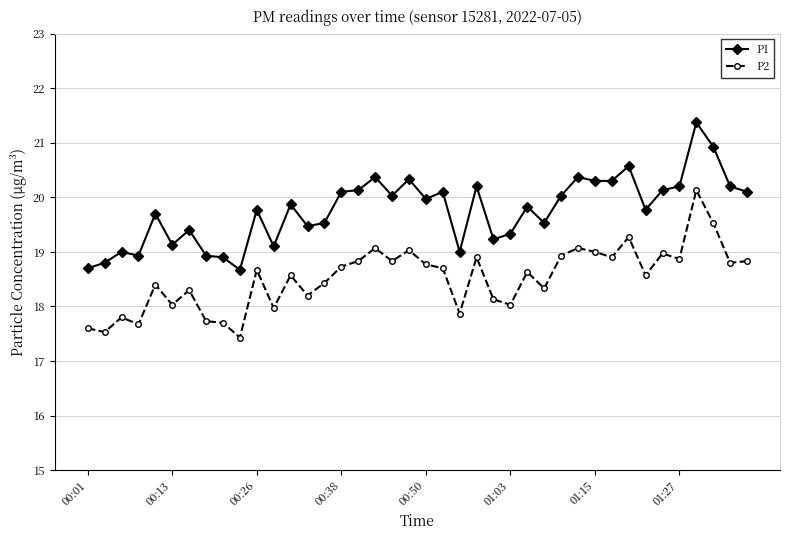

What is the value of the P2 point at the 10th from the left?

17.4